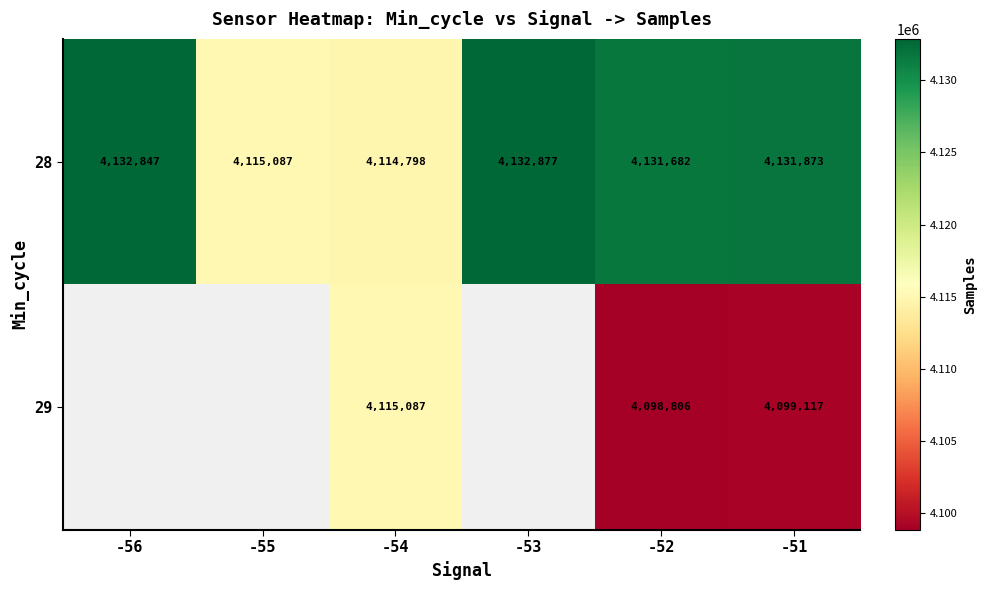

Is it true that 29 equals 2405759.1 at -54?

False